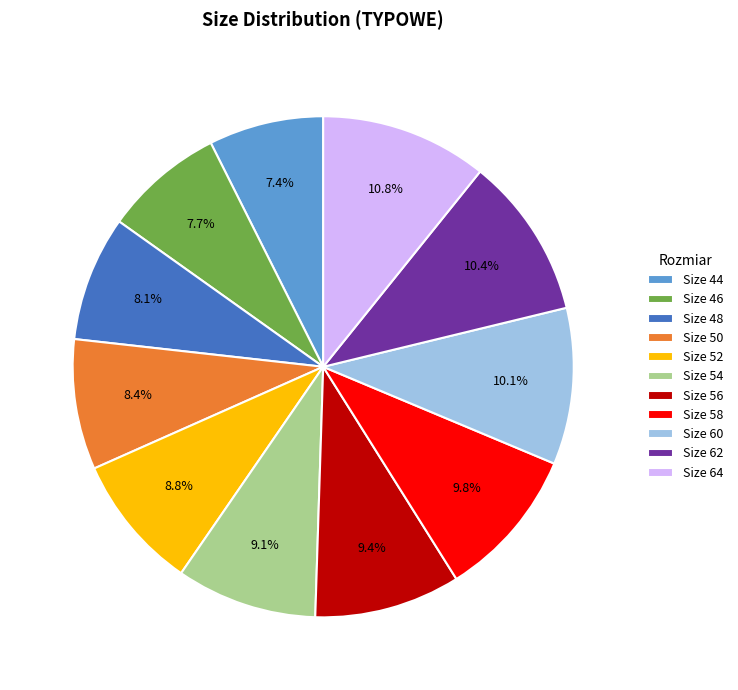

Which has a higher value, Size 62 or Size 58?

Size 62